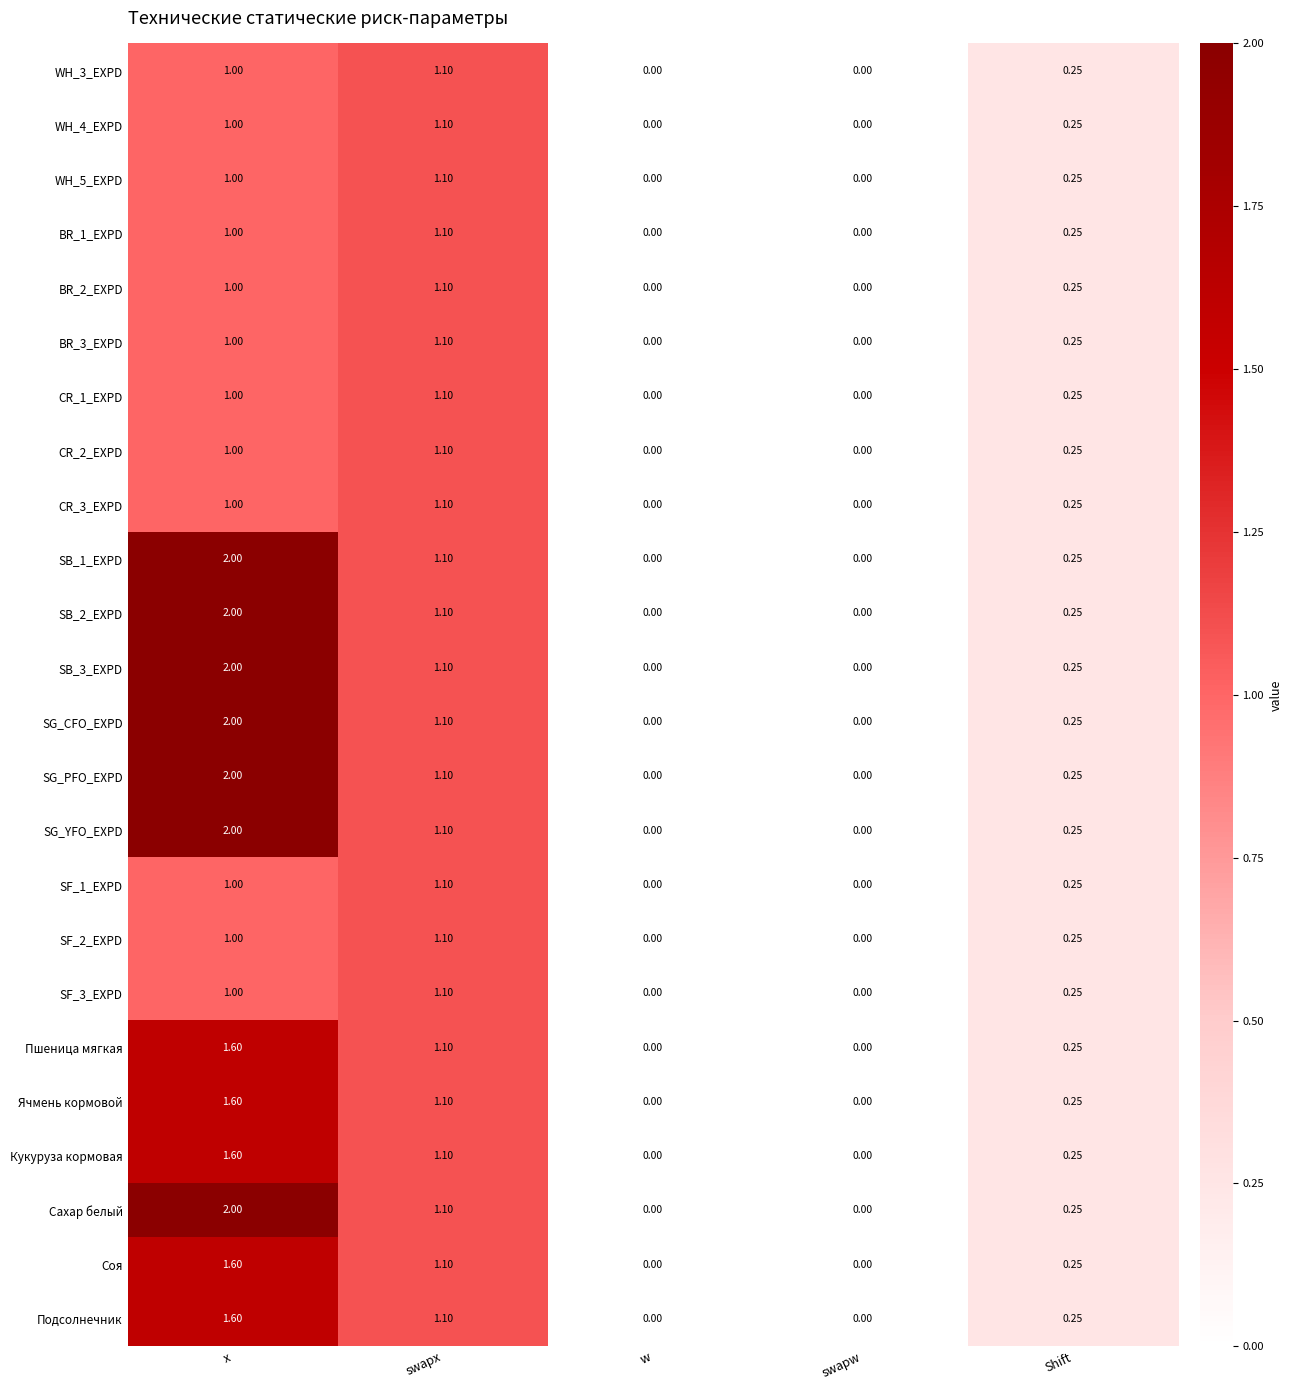

Which label corresponds to the largest value in the chart?

x